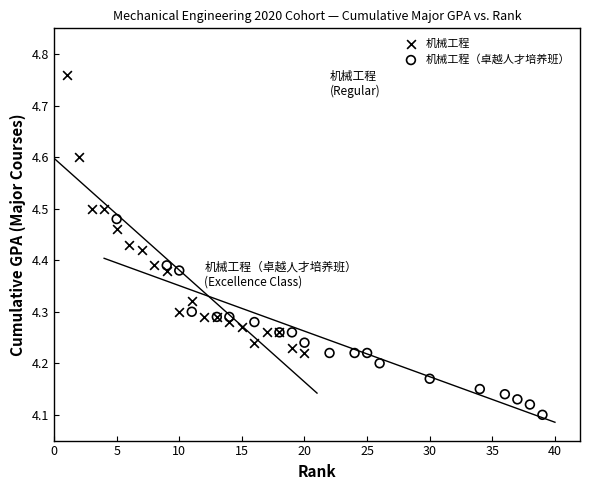

Which series has the widest spread of Y values?

机械工程